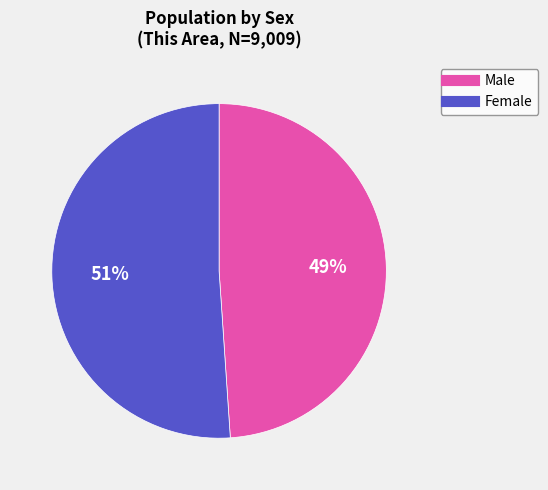

Between Male and Female, which is larger?

Female